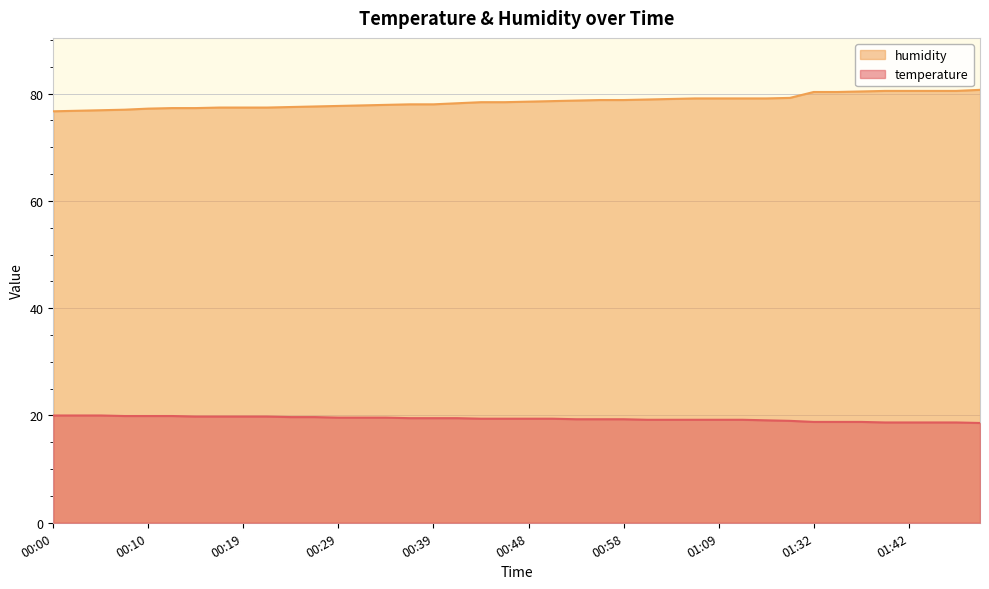

At which label does humidity first exceed 78?

00:41